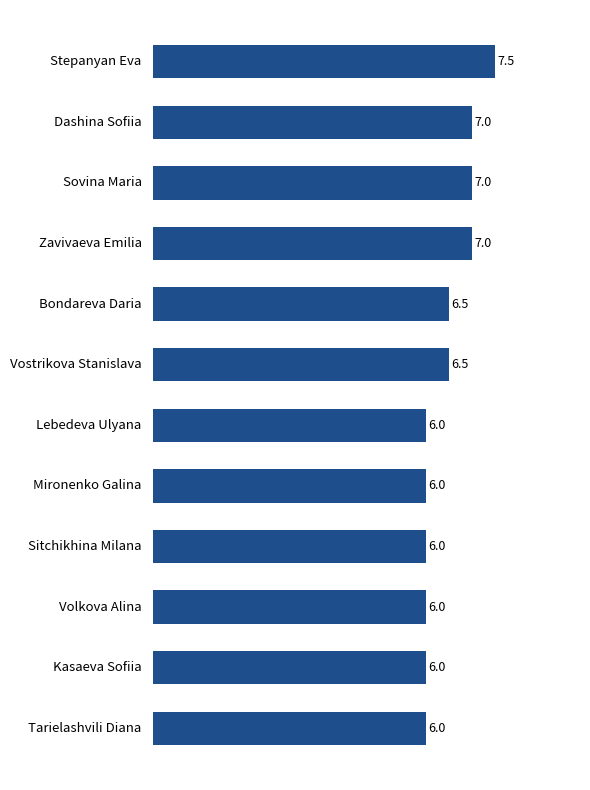

Between Lebedeva Ulyana and Bondareva Daria, which is larger?

Bondareva Daria